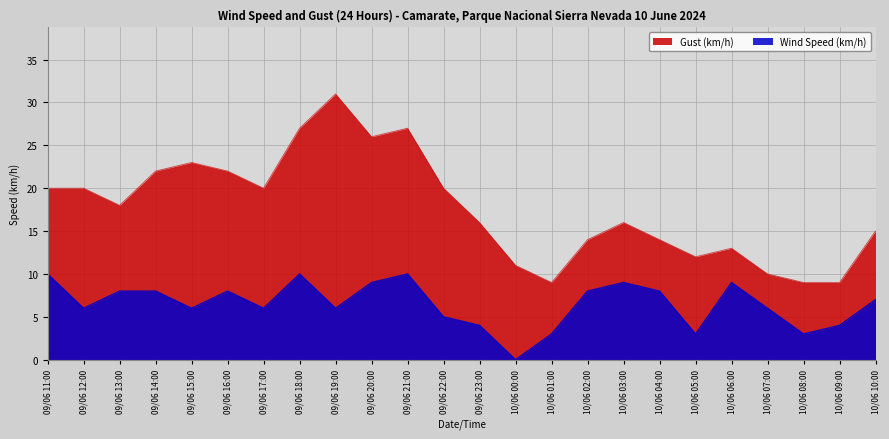

How many categories are shown in the chart?

24